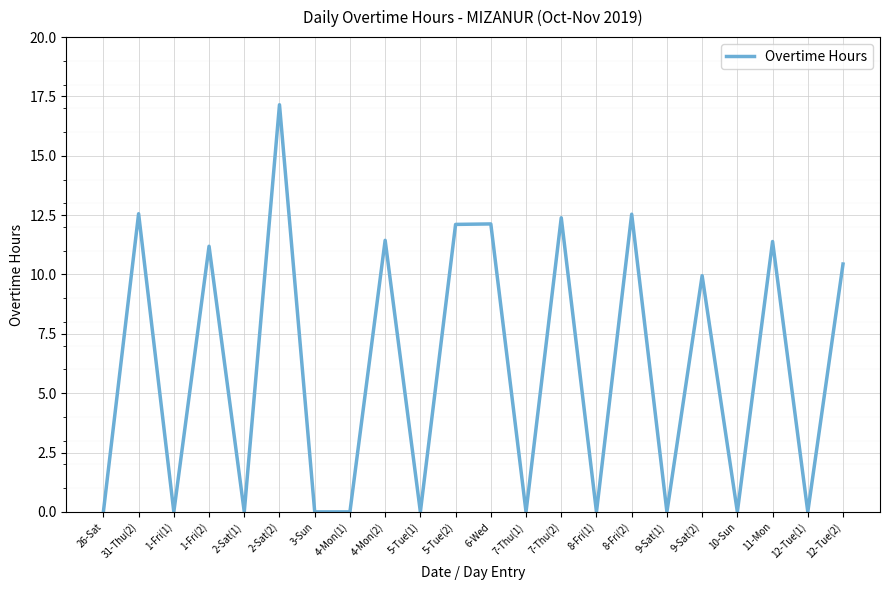

Which has a higher value, 12-Tue(2) or 5-Tue(1)?

12-Tue(2)